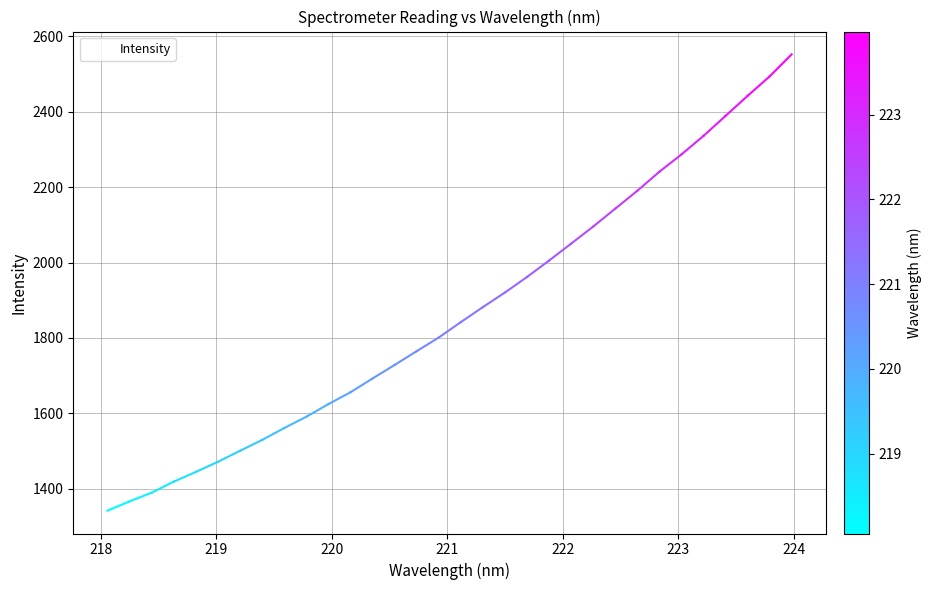

What is the sum of all values?

59714.6